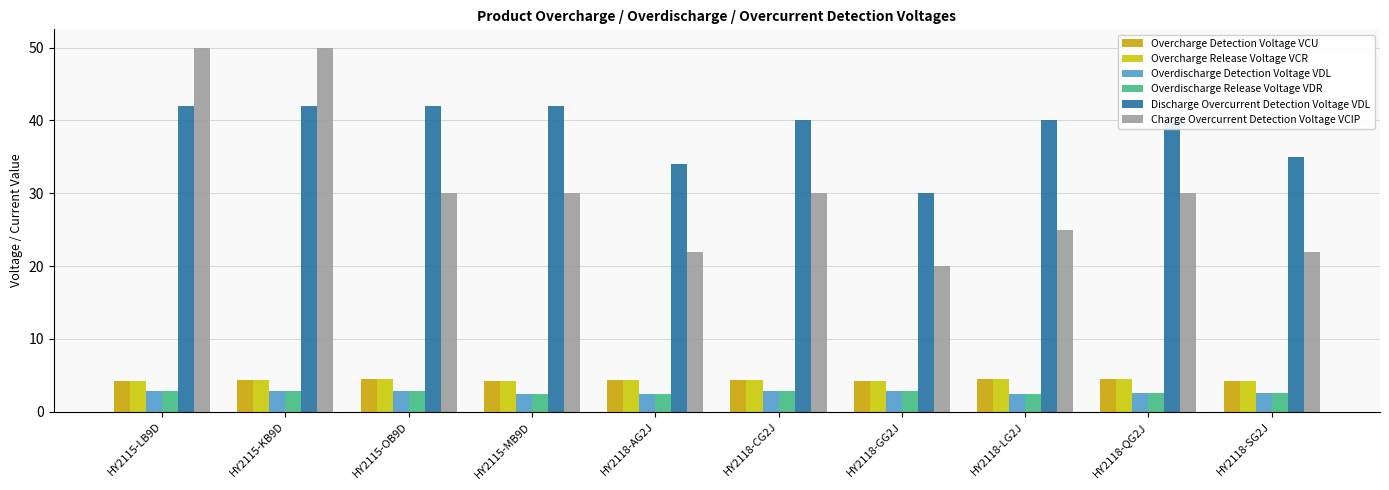

At how many categories does at least one series exceed 25?

10